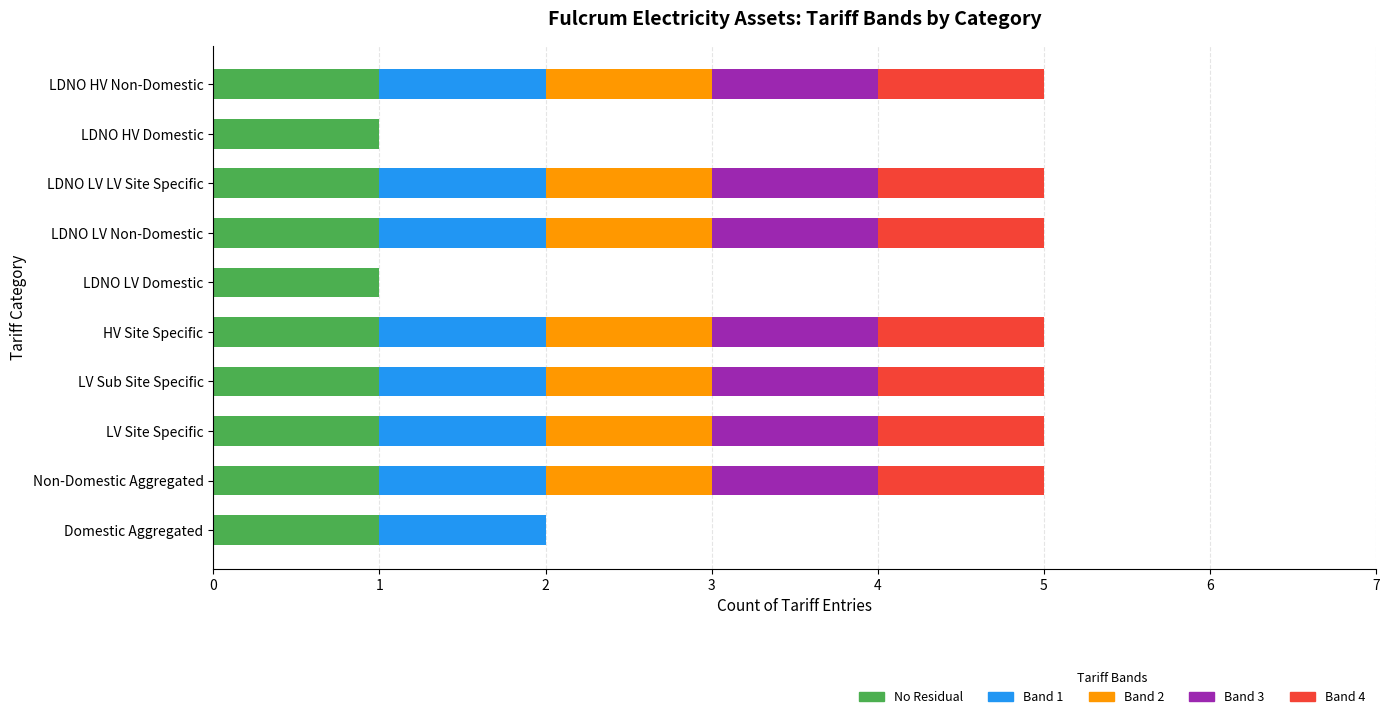

Is it true that No Residual equals 2 at HV Site Specific?

False